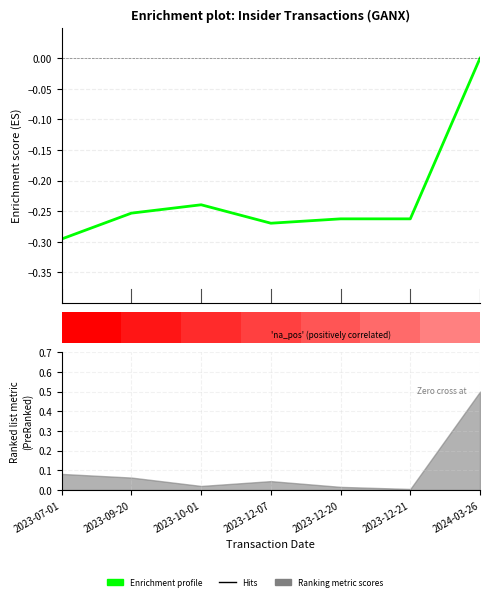

Reading right to left, list all the values displayed in this chart.

2024-03-26=0.0	2023-12-21=-0.3	2023-12-20=-0.3	2023-12-07=-0.3	2023-10-01=-0.2	2023-09-20=-0.3	2023-07-01=-0.3